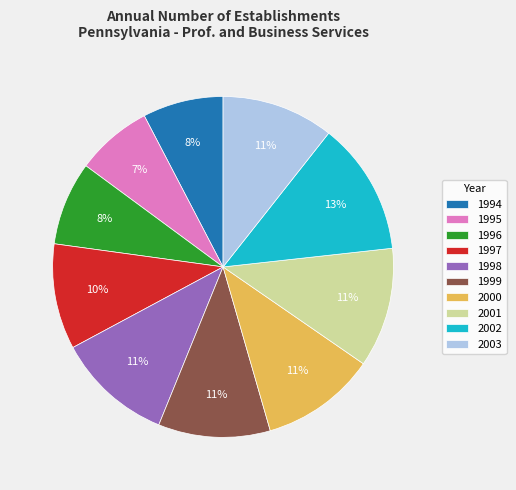

Combined, do 1995 and 1999 account for over 50%?

No